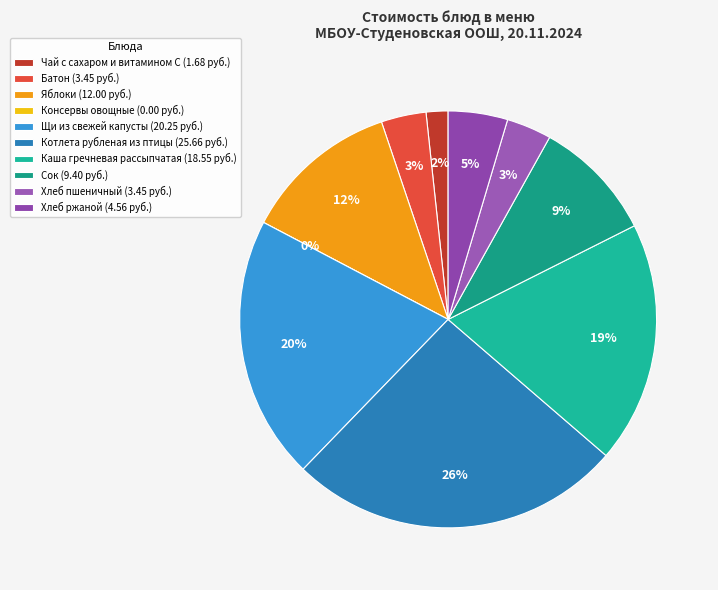

How many segments does this pie chart have?

10